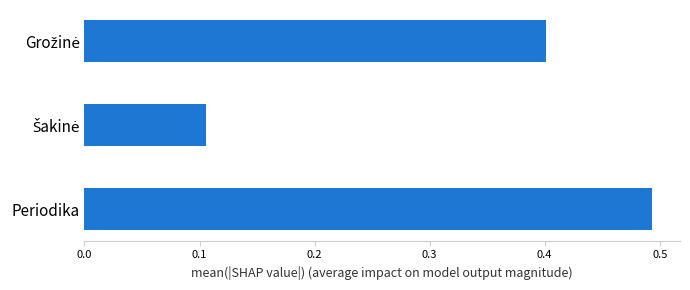

The value at Periodika is 0.2. True or false?

False